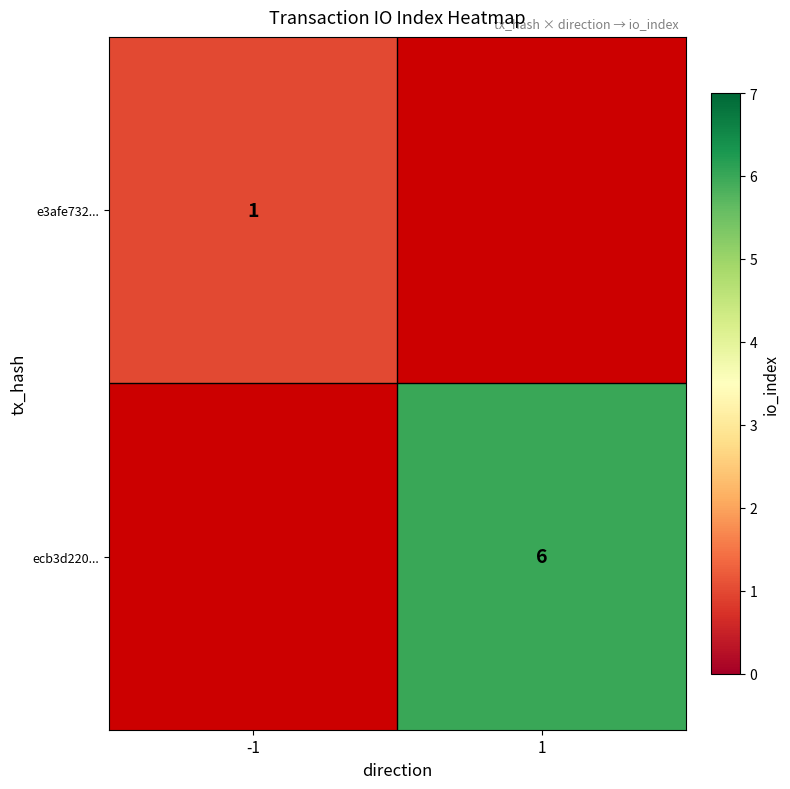

The ecb3d220... series shows 2 at 1. True or false?

False